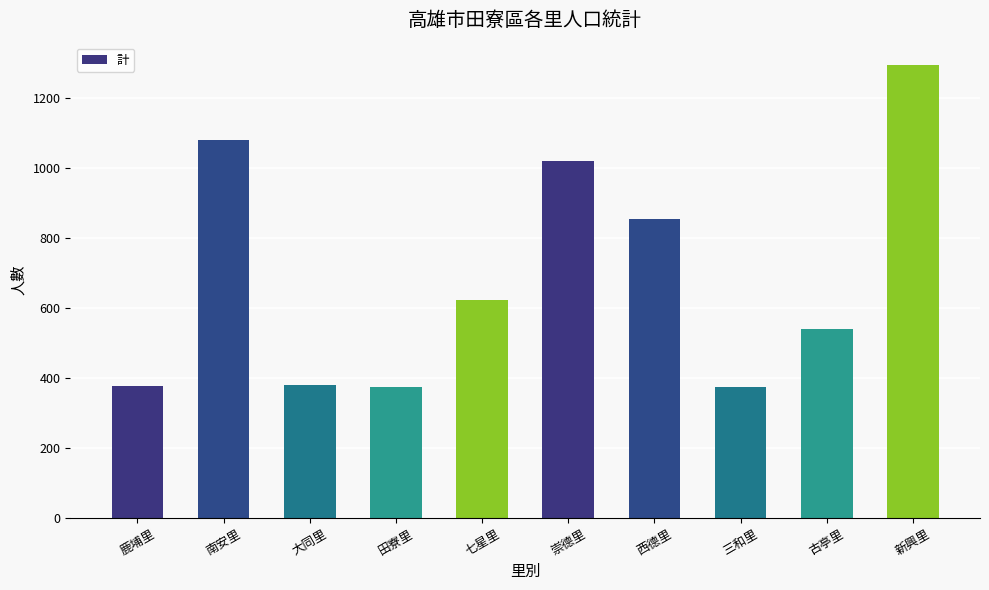

What is the greatest value displayed?

1294